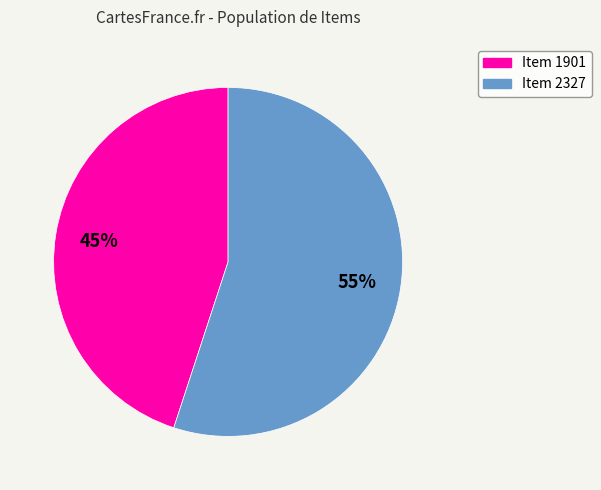

What is the ratio of the value at Item 2327 to the value at Item 1901?

1.2